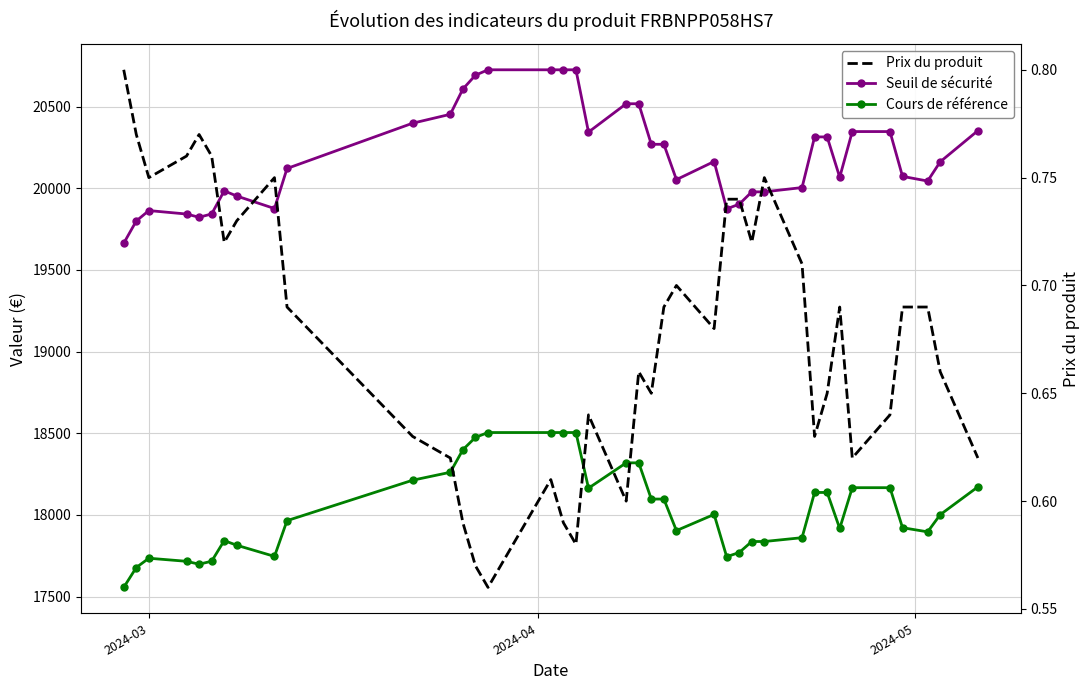

How many data points in Seuil de sécurité are less than 20161?

19